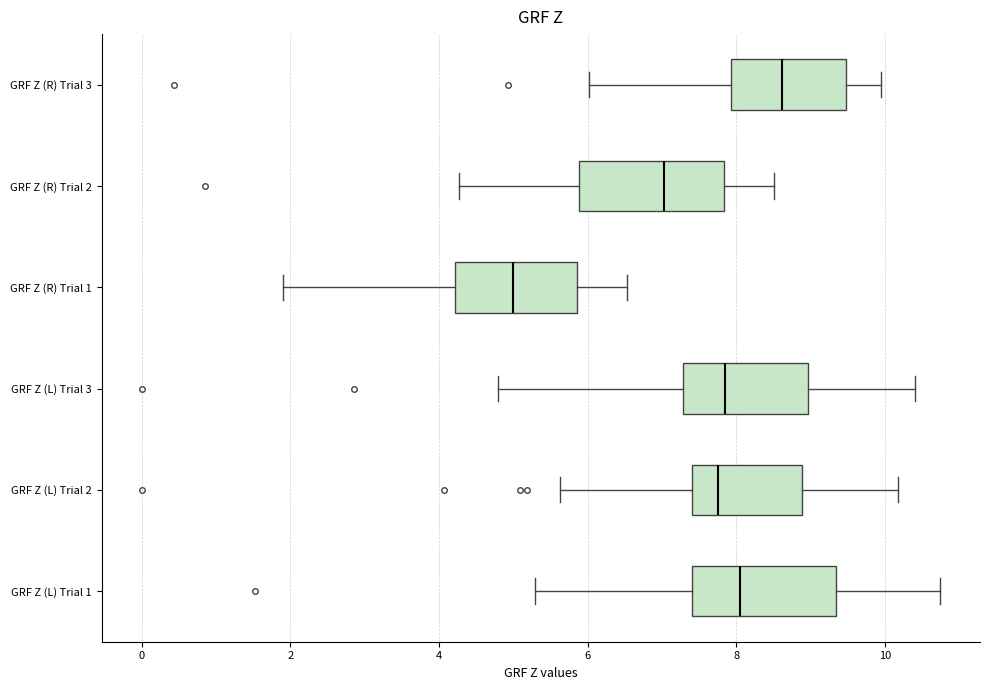

Reading bottom to top, read every box against the x-axis: the position of its median line, the range the box covers, and the ends of its whiskers. The values are not printed on the chart, so give them approximately, as read against the axis.

GRF Z (L) Trial 1: median 8.0, box 7.4 to 9.4, whiskers 5.2 to 10.8
GRF Z (L) Trial 2: median 7.8, box 7.4 to 8.8, whiskers 5.6 to 10.2
GRF Z (L) Trial 3: median 7.8, box 7.2 to 9.0, whiskers 4.8 to 10.4
GRF Z (R) Trial 1: median 5.0, box 4.2 to 5.8, whiskers 2.0 to 6.6
GRF Z (R) Trial 2: median 7.0, box 5.8 to 7.8, whiskers 4.2 to 8.6
GRF Z (R) Trial 3: median 8.6, box 8.0 to 9.4, whiskers 6.0 to 10.0